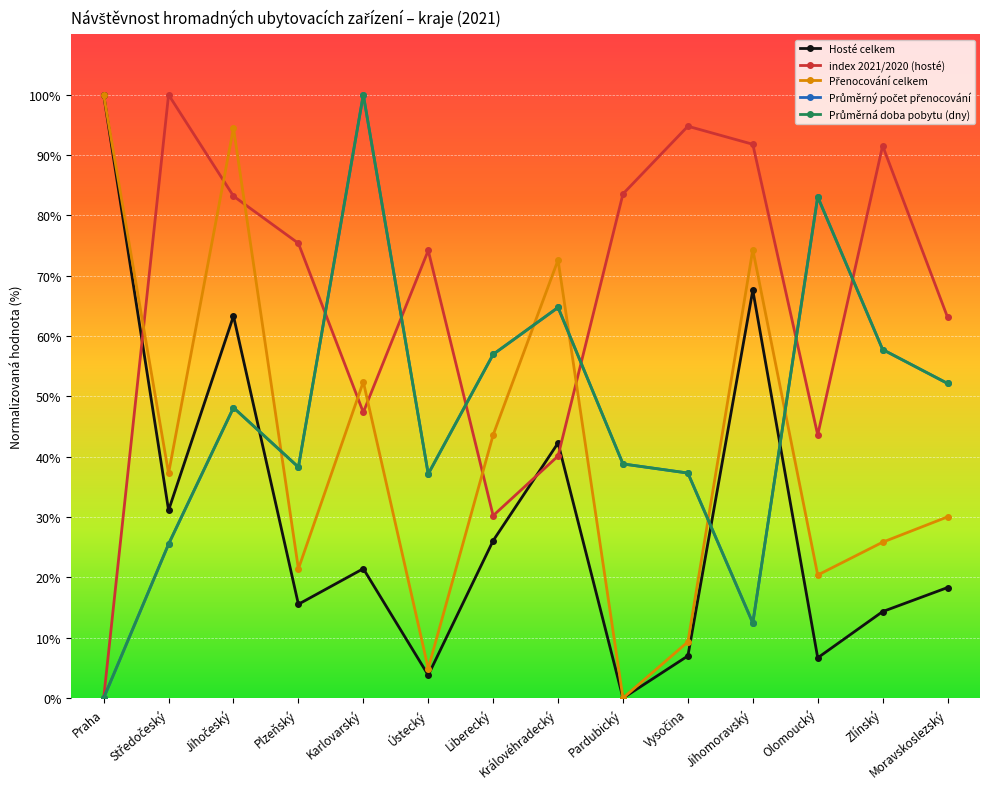

Reading left to right, extract all data points from this chart.

Hosté celkem: 100.0	31.1	63.3	15.6	21.5	3.8	26.1	42.3	0.0	7.0	67.6	6.7	14.3	18.3
index 2021/2020 (hosté): 0.0	100.0	83.2	75.4	47.4	74.2	30.2	40.1	83.6	94.8	91.8	43.6	91.6	63.1
Přenocování celkem: 100.0	37.3	94.5	21.4	52.4	4.9	43.6	72.6	0.0	9.3	74.3	20.4	25.8	30.0
Průměrný počet přenocování: 0.0	25.5	48.1	38.3	100.0	37.1	57.0	64.7	38.8	37.3	12.5	83.1	57.8	52.2
Průměrná doba pobytu (dny): 0.0	25.5	48.1	38.3	100.0	37.1	57.0	64.7	38.8	37.3	12.5	83.1	57.8	52.2